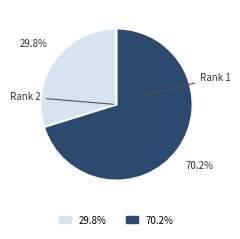

Do 70.2% and 29.8% together represent more than half of the pie?

Yes